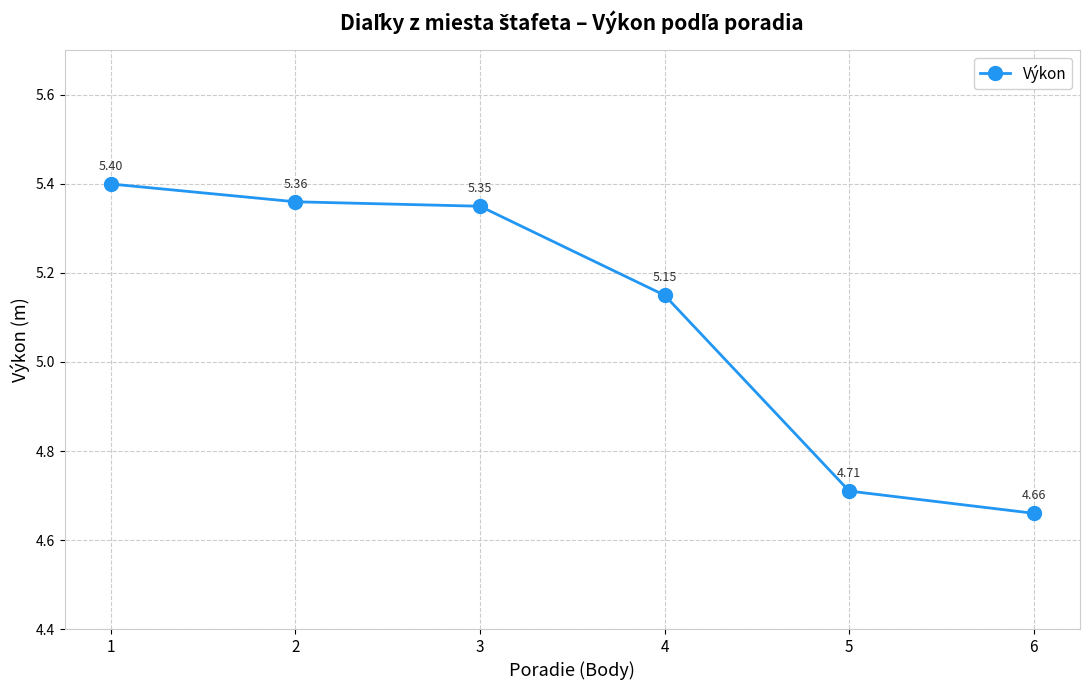

Approximately how many times larger is the value at 1 compared to 4?

1.0